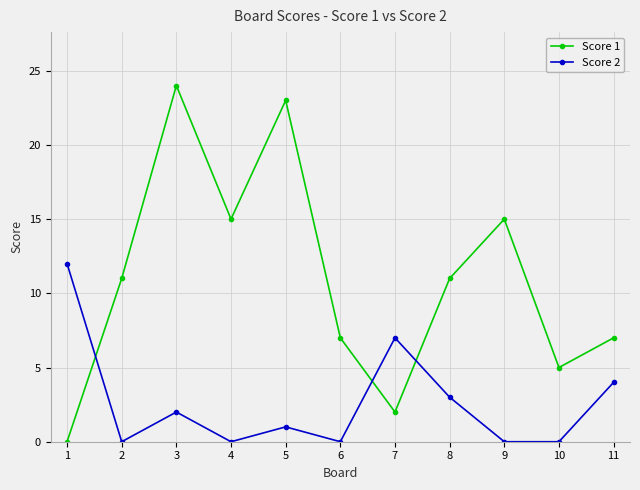

True or false: Score 1 and Score 2 cross at least once.

True